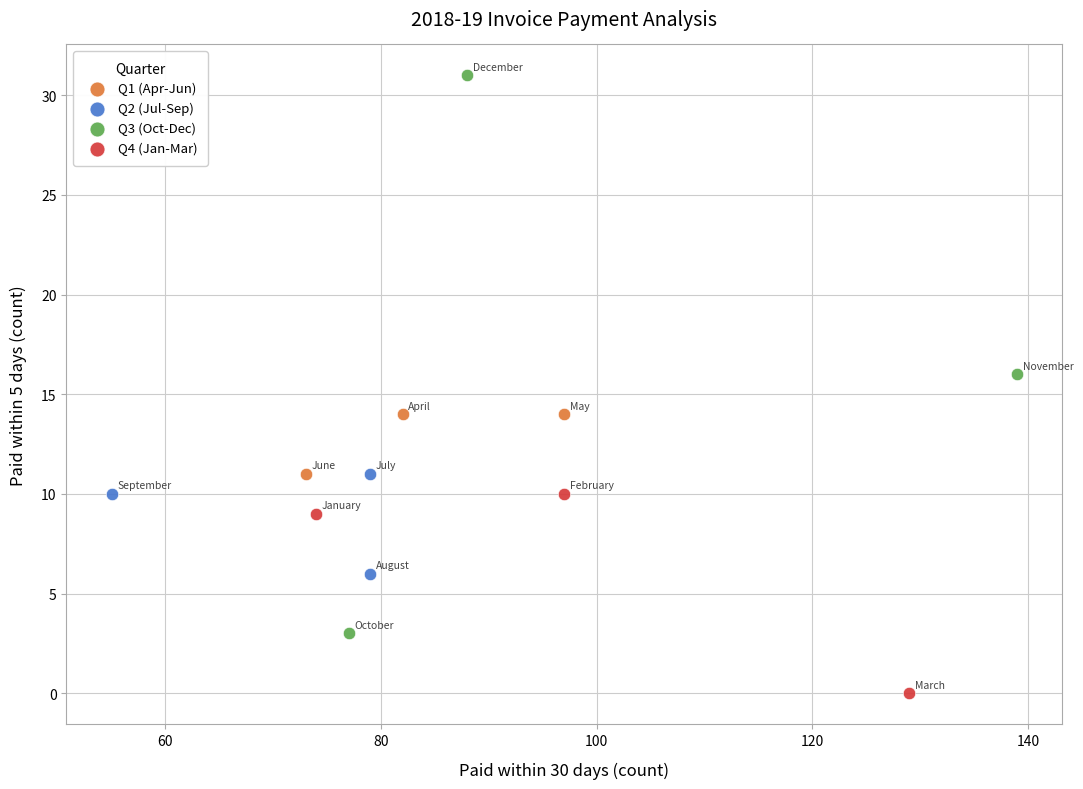

Which series has the largest Y range (max minus min)?

Q3 (Oct-Dec)